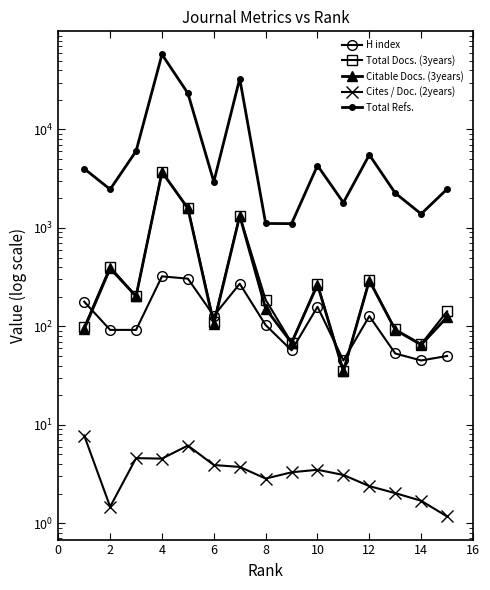

Is it true that Total Docs. (3years) equals 396.0 at 8?

False